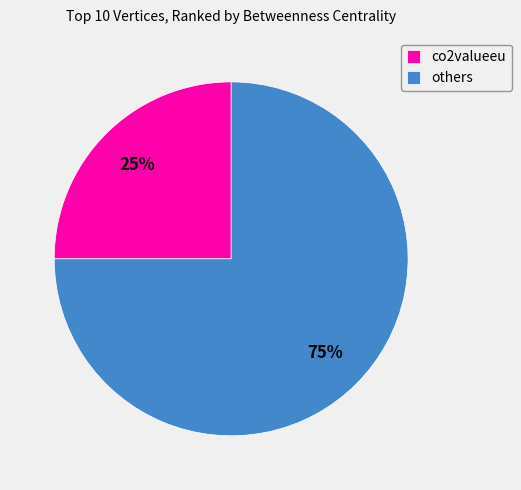

Combined, do others and co2valueeu account for over 50%?

Yes